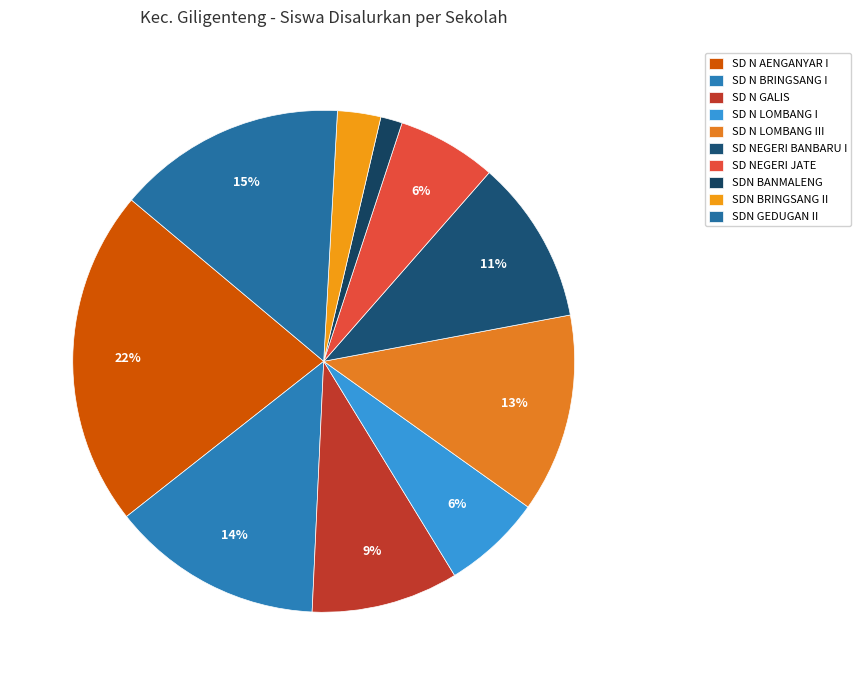

True or false: SD N GALIS accounts for 9% of the total.

True